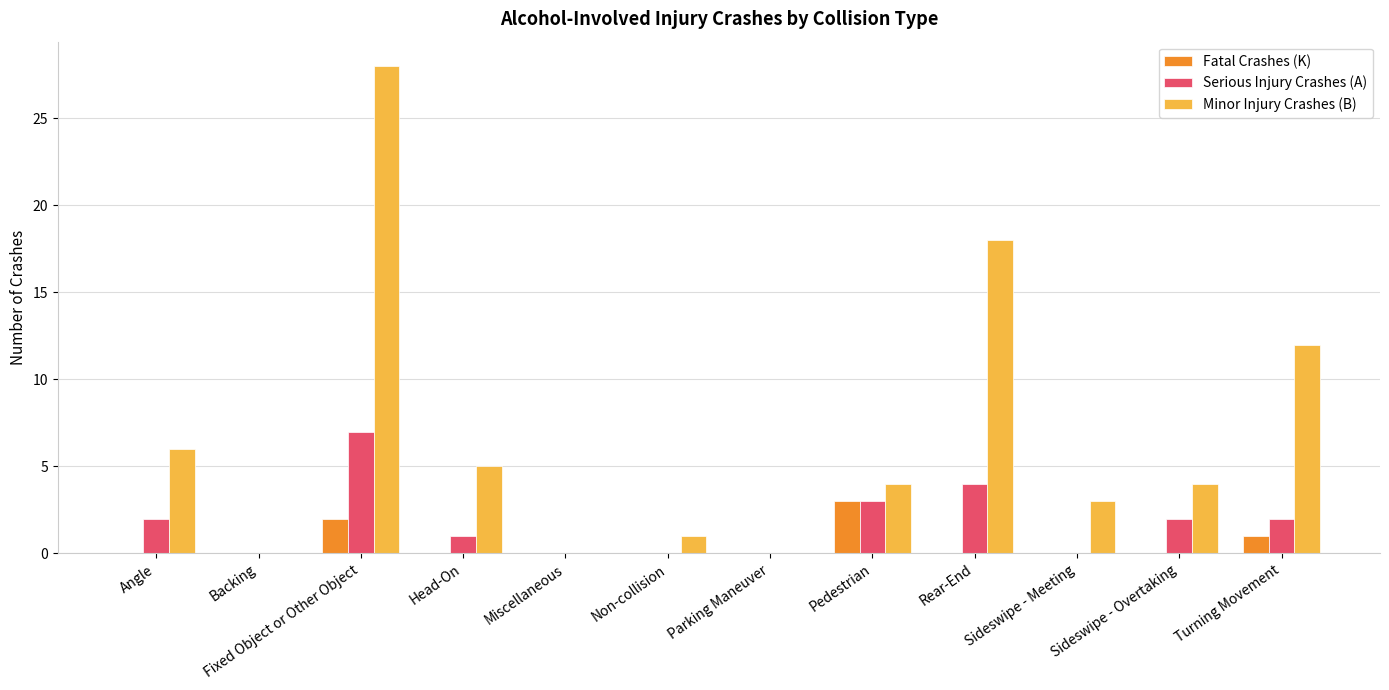

What are all the series names shown in the legend?

Fatal Crashes (K), Serious Injury Crashes (A), Minor Injury Crashes (B)